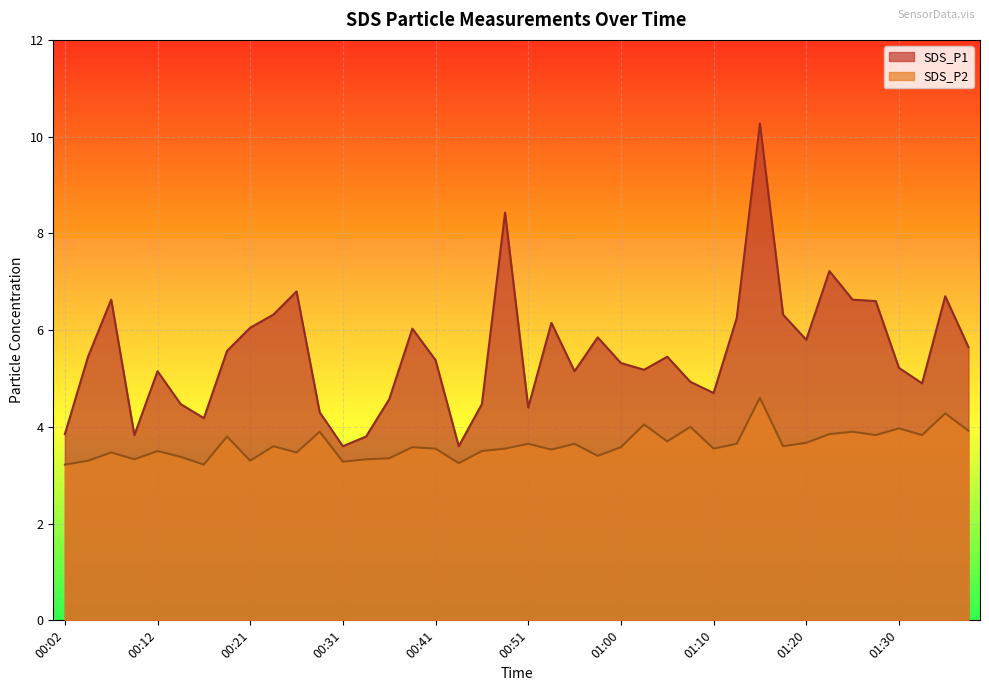

What is the difference between the SDS_P2 values at 01:08 and 00:51?

0.4